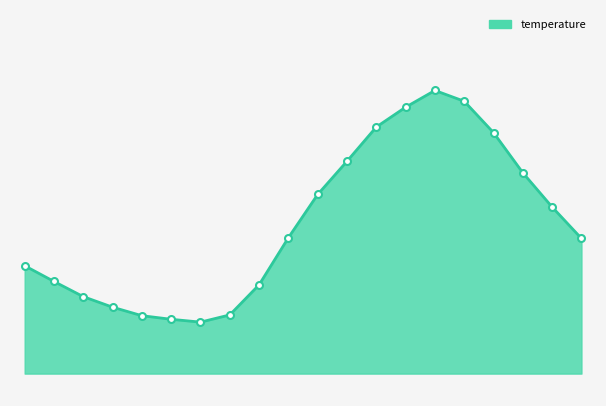

Does the chart display data point markers on the line(s)?

No